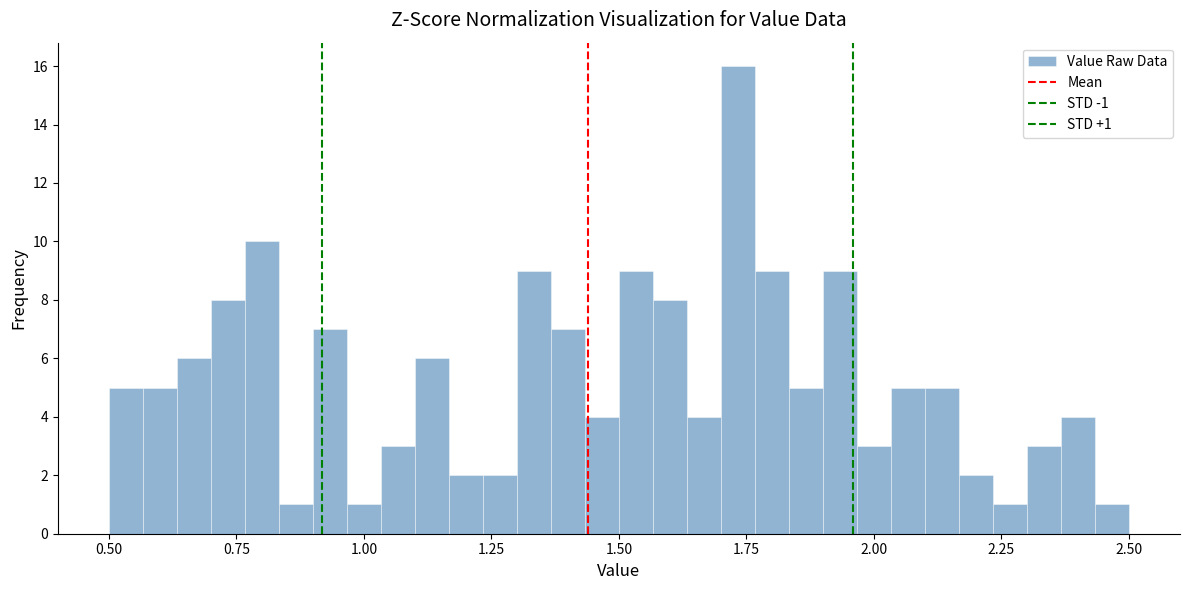

Read against the x-axis, roughly where is the centre of the tallest bar?

1.75